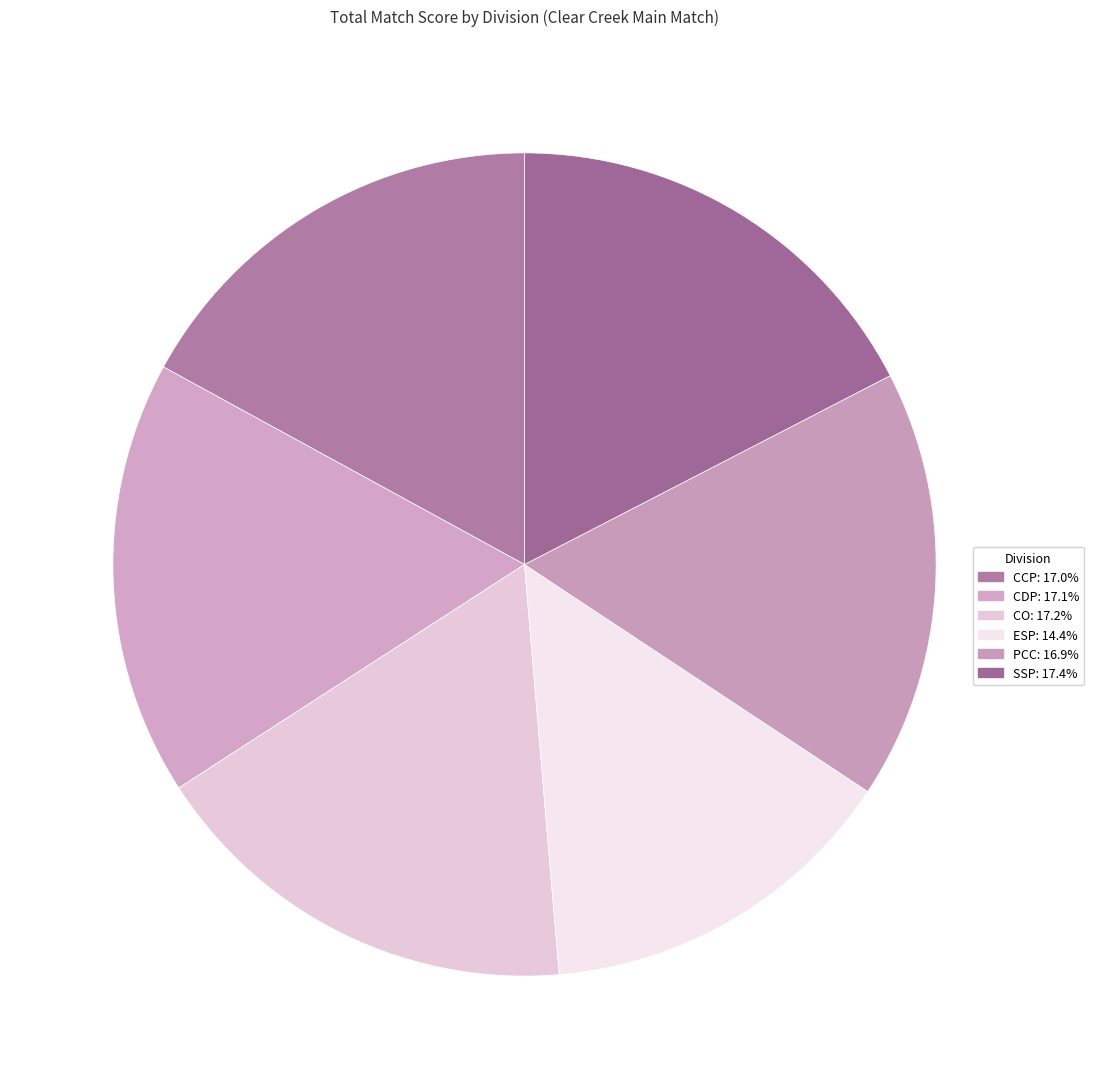

Count the number of slices in the pie.

6